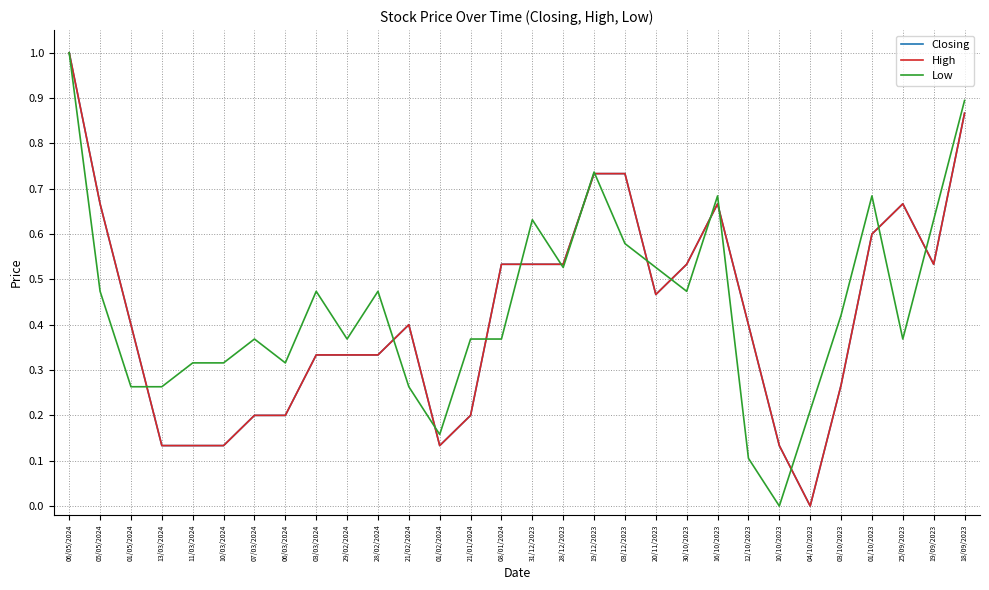

What is the label of the 18th point from the left?

19/12/2023